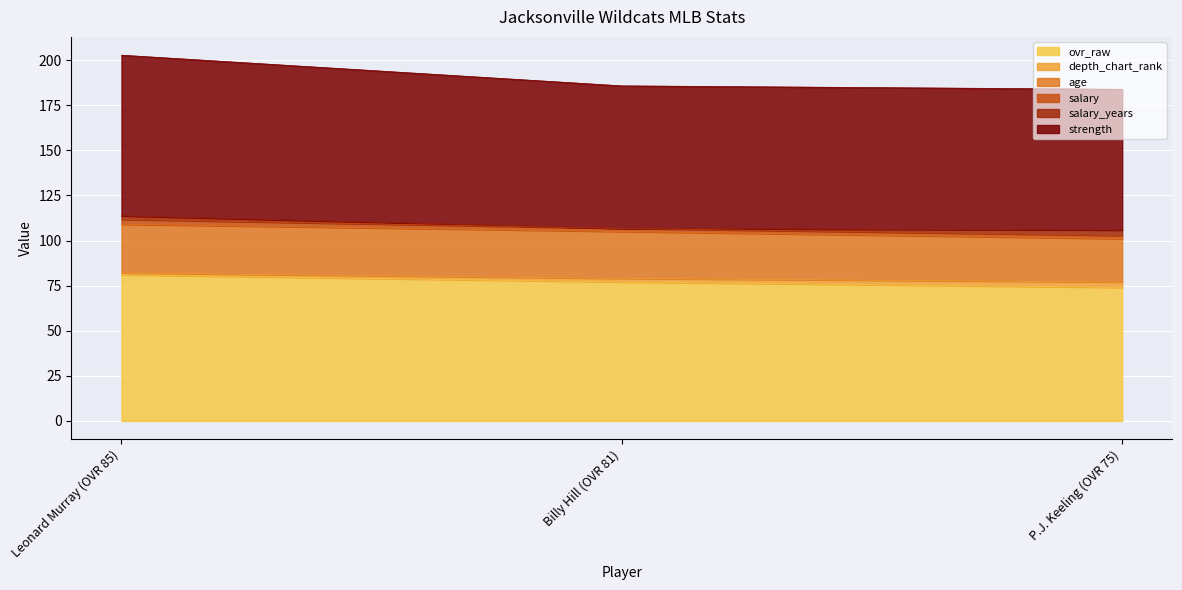

What position from the left is Billy Hill (OVR 81)?

2